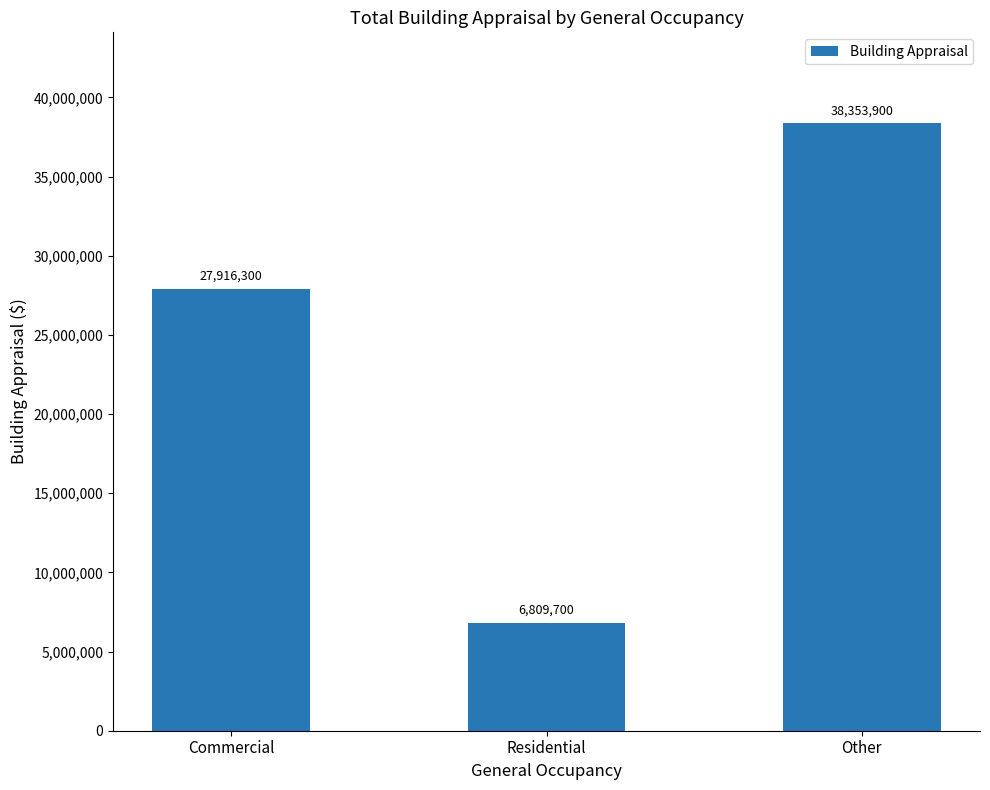

List the labels in order of value, smallest first.

Residential, Commercial, Other